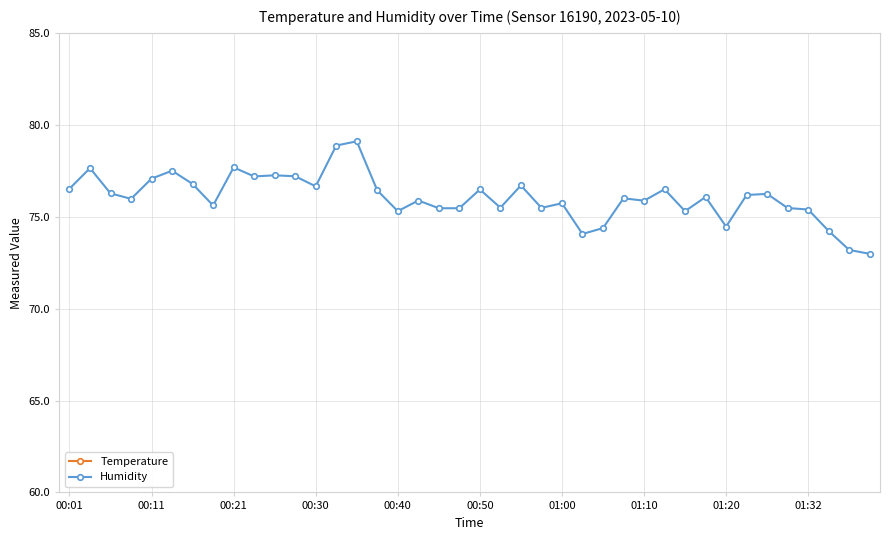

Where does the Temperature series first go above 15?

00:01